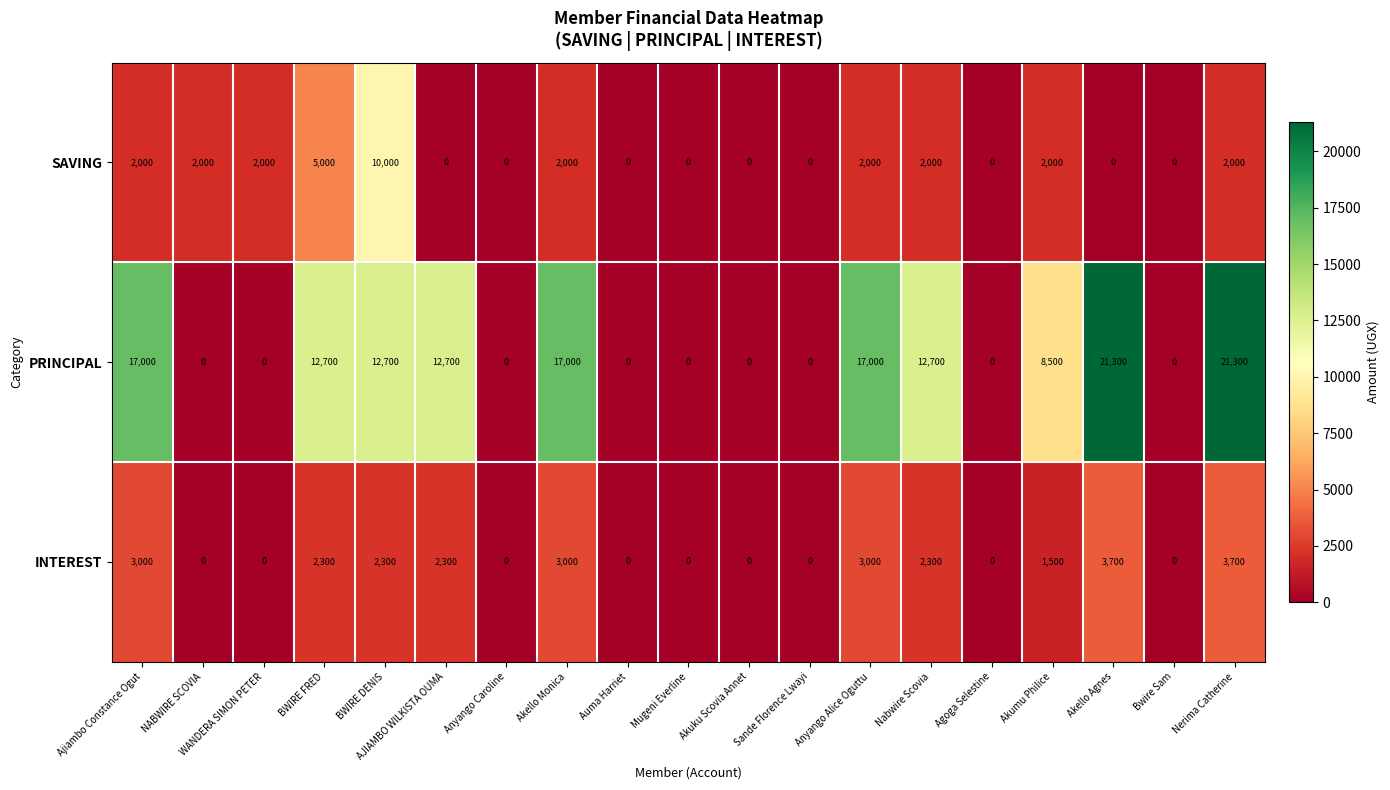

What is the average value of the INTEREST series?

1426